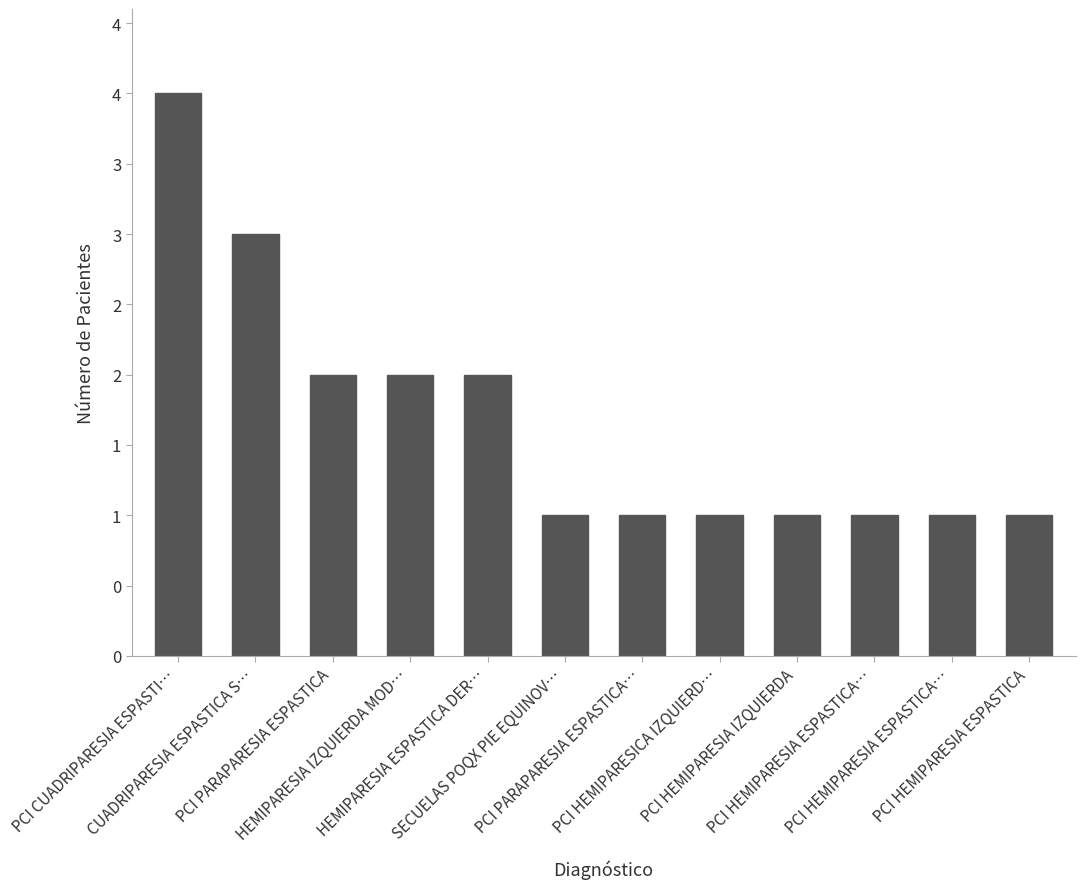

What is the label of the 6th bar from the left?

SECUELAS POQX PIE EQUINOV…